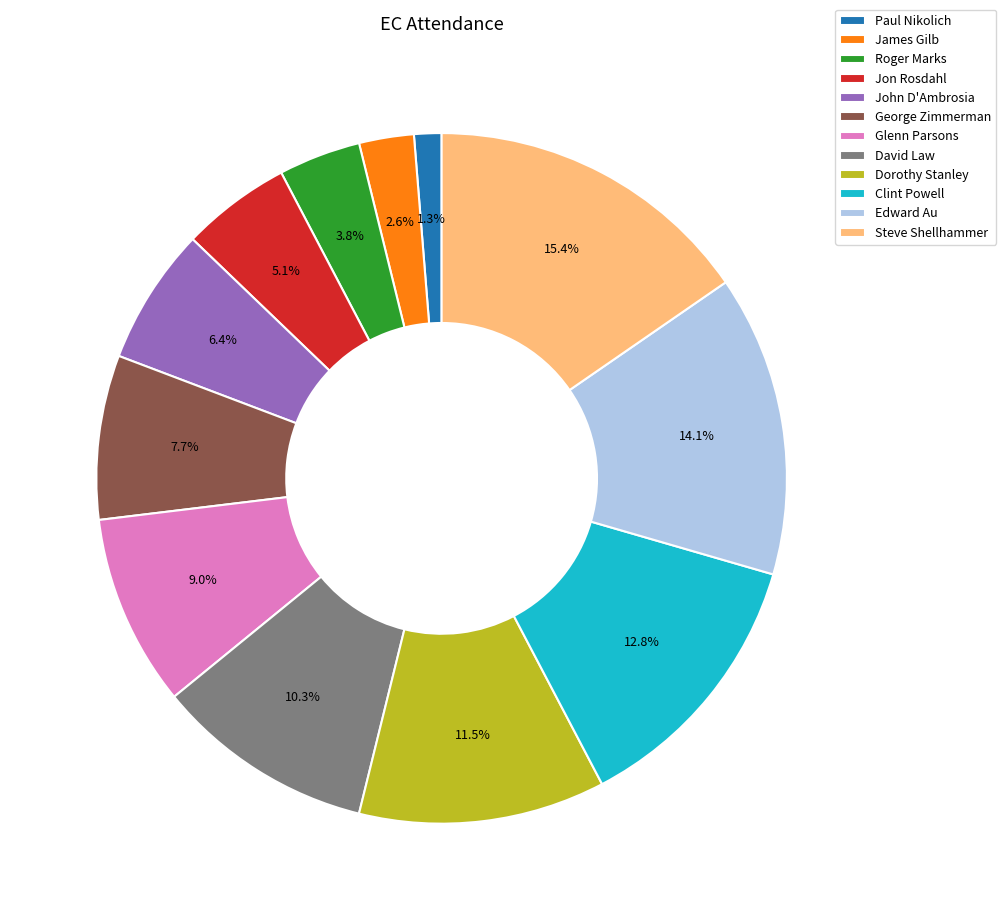

What percentage is the Edward Au slice, to the nearest percent?

14%